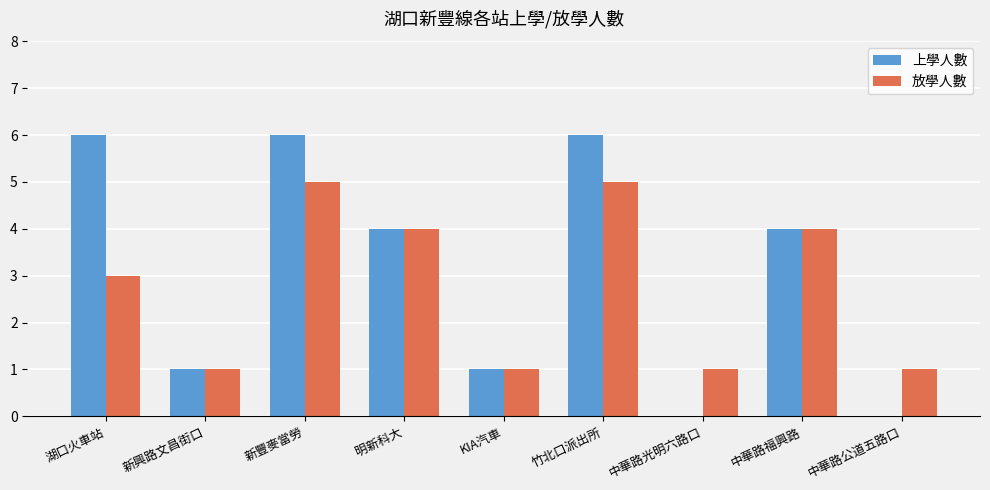

The 上學人數 series shows 6 at 竹北口派出所. True or false?

True